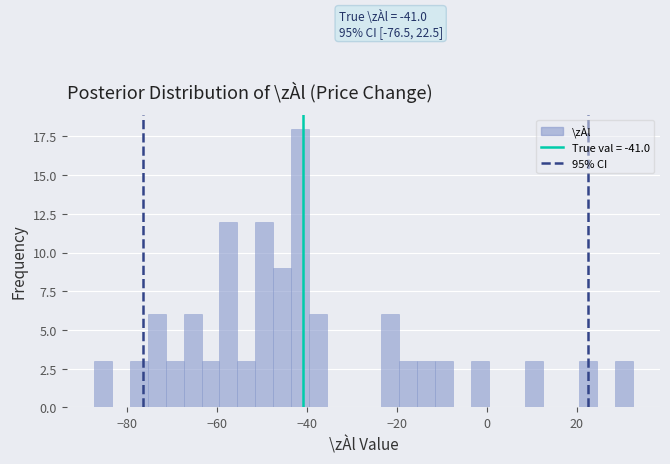

Read against the x-axis, roughly where is the centre of the tallest bar?

-42